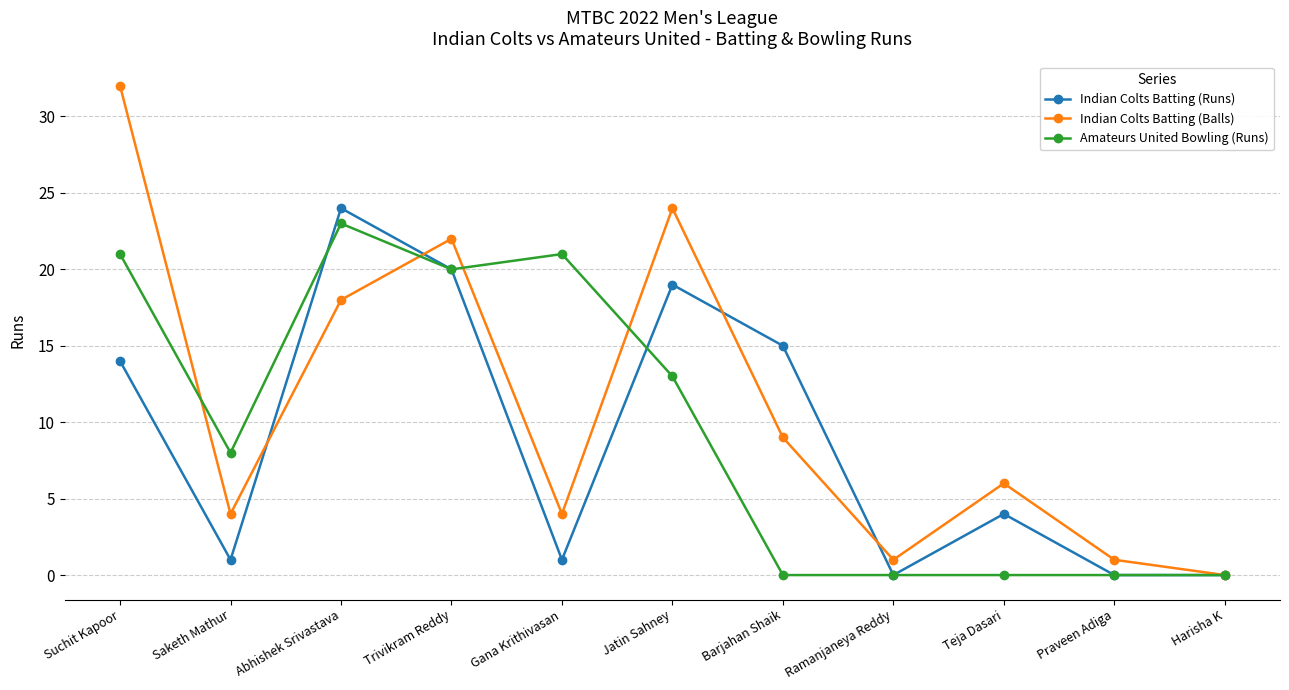

Is it true that Indian Colts Batting (Balls) equals 4 at Teja Dasari?

False